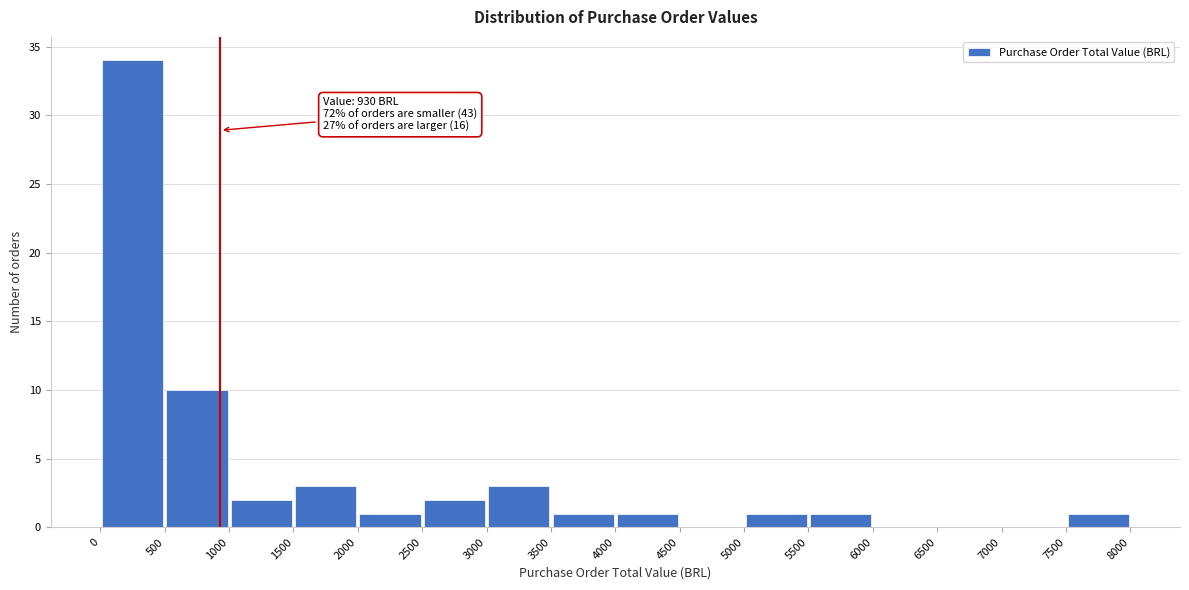

Which range on the x-axis has the tallest bar?

0 to 500